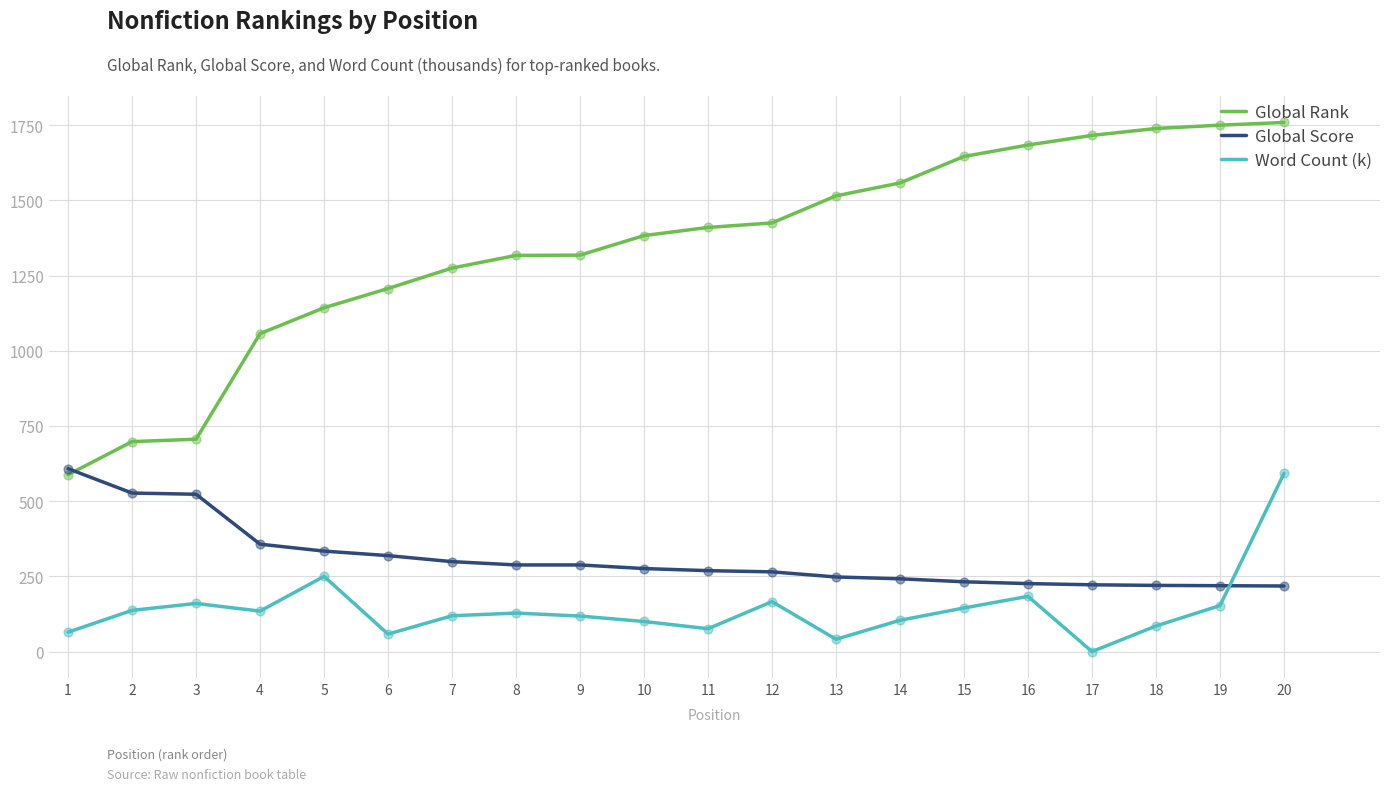

Is the value of Global Score at 4 greater than the value of Global Rank at 3?

No